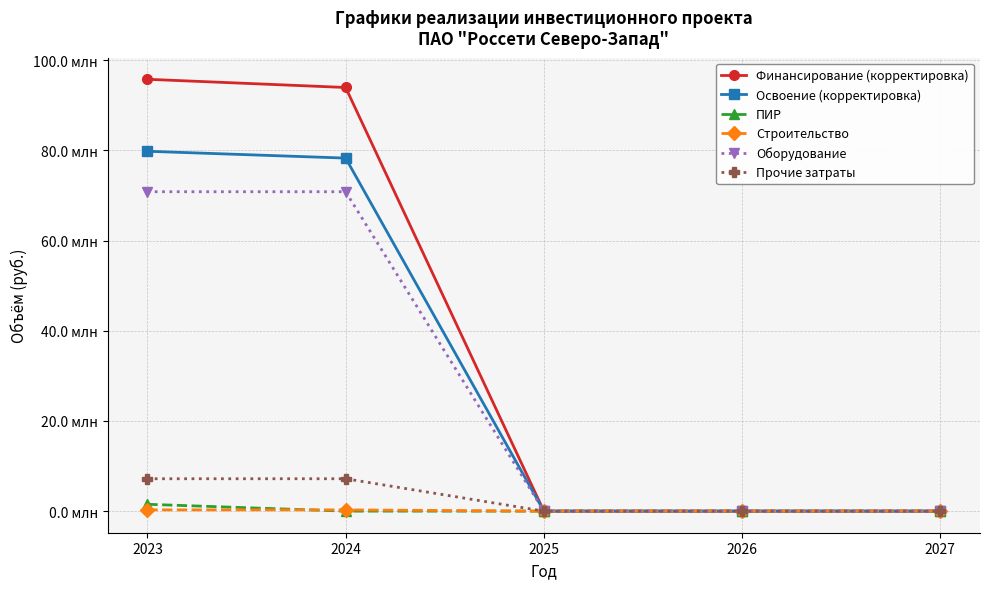

What are all the series names shown in the legend?

Финансирование (корректировка), Освоение (корректировка), ПИР, Строительство, Оборудование, Прочие затраты